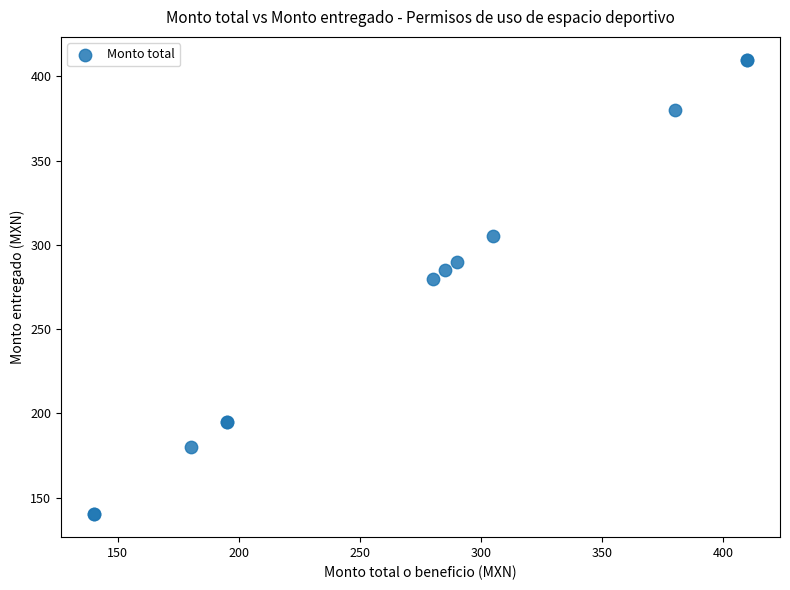

What Y value in the scatter plot is closest to 275?

280